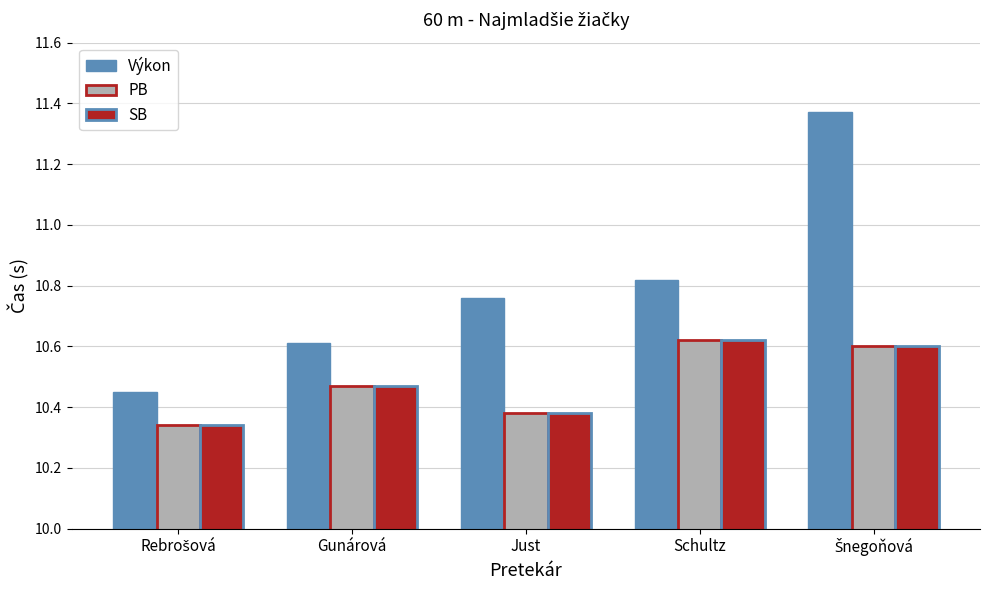

What is the total value across all series at Gunárová?

31.6